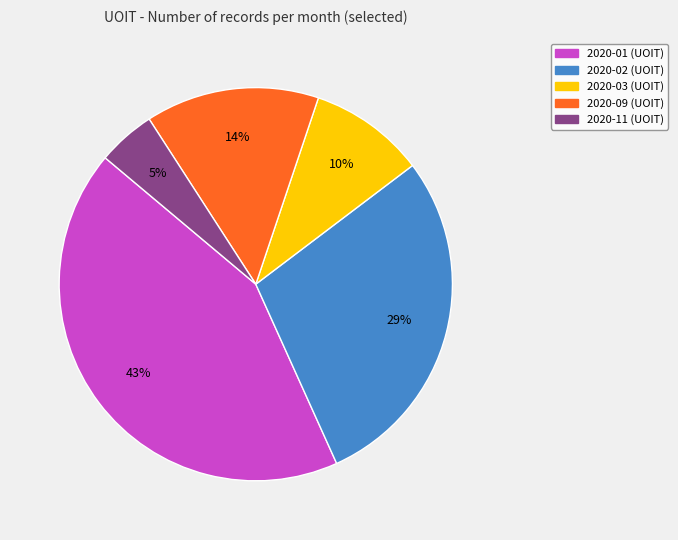

Count the number of slices in the pie.

5